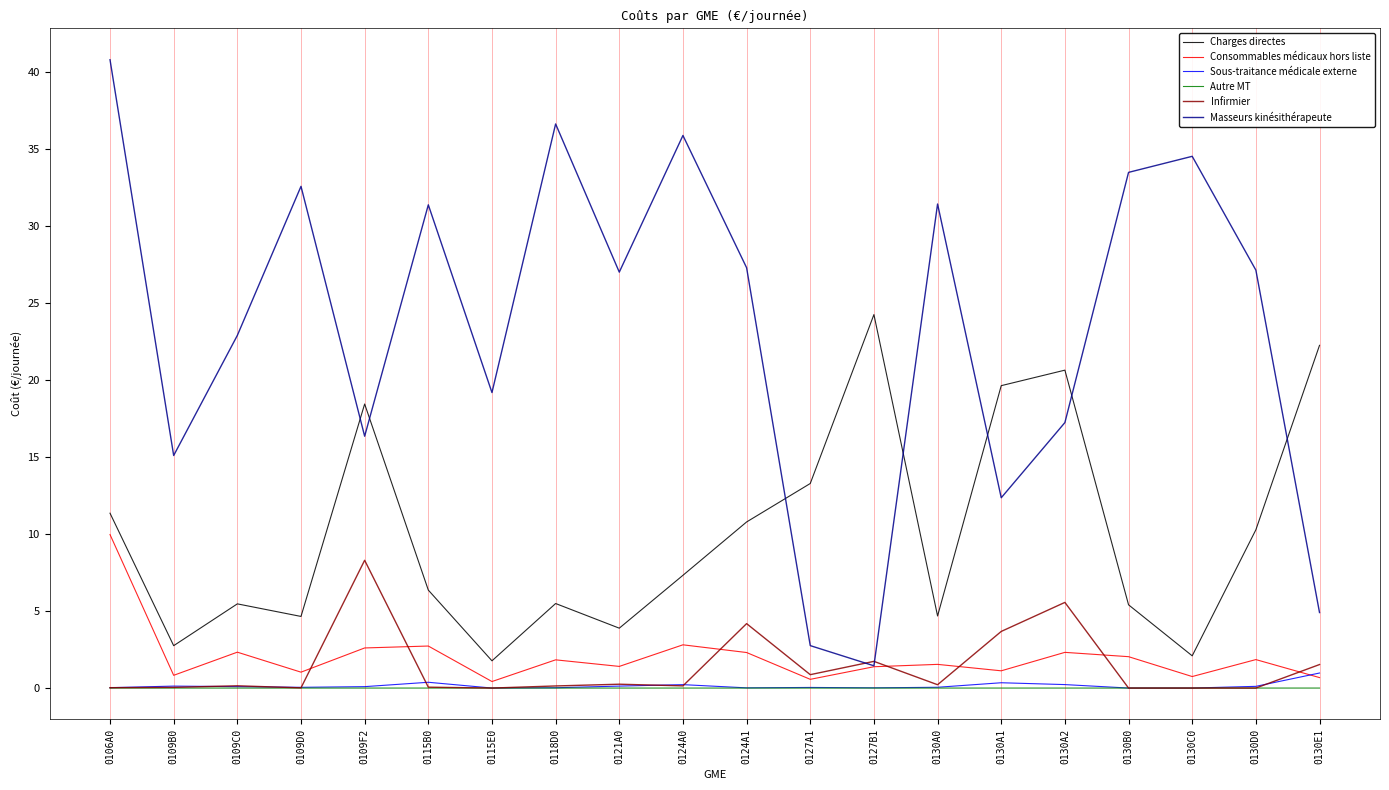

What is the lowest value of the Charges directes series?

1.8